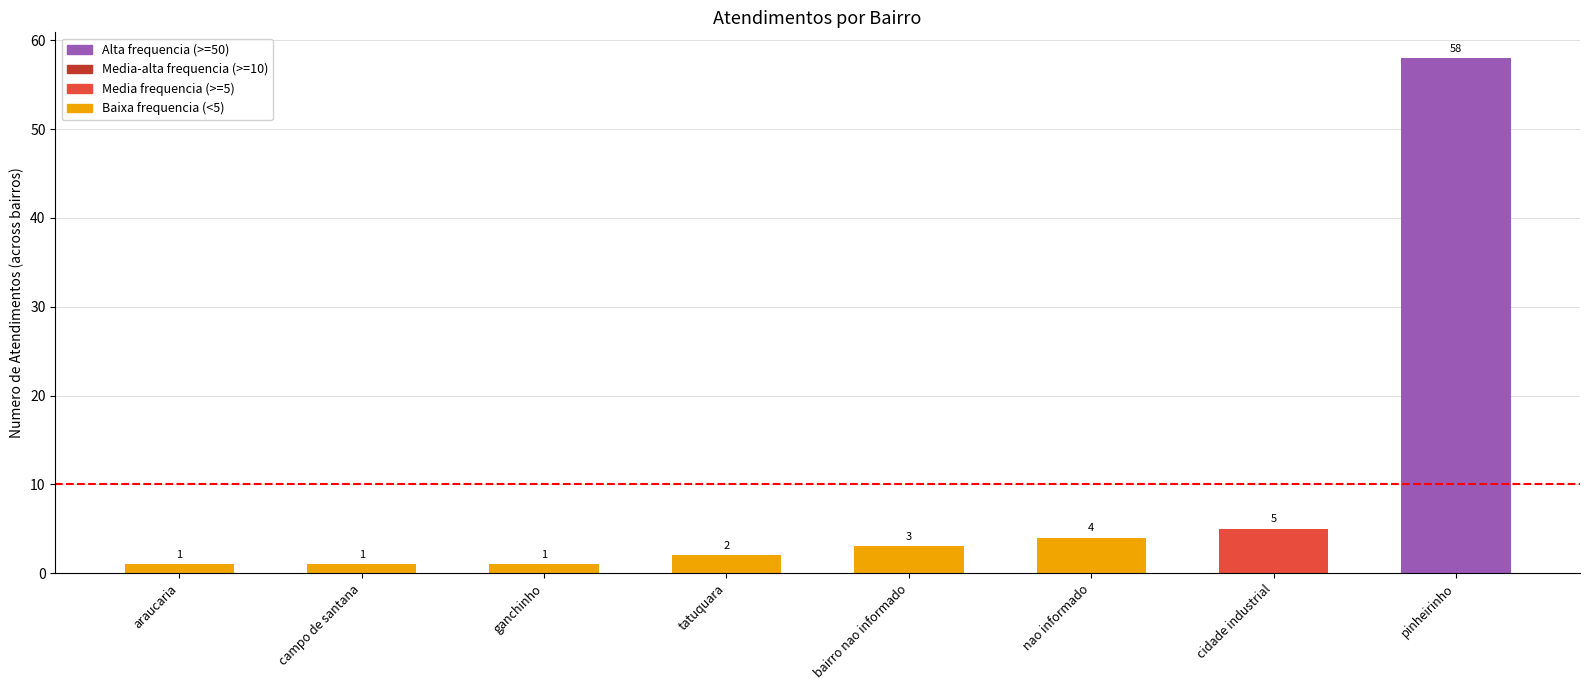

What is the label of the 7th bar from the right?

campo de santana